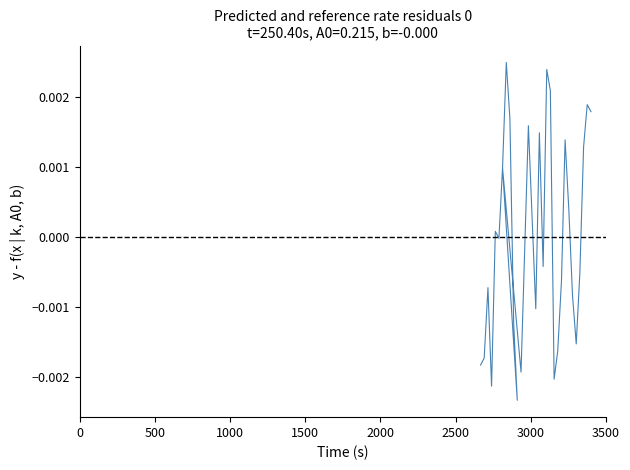

True or false: there are more than 2 points higher than both neighbors.

True